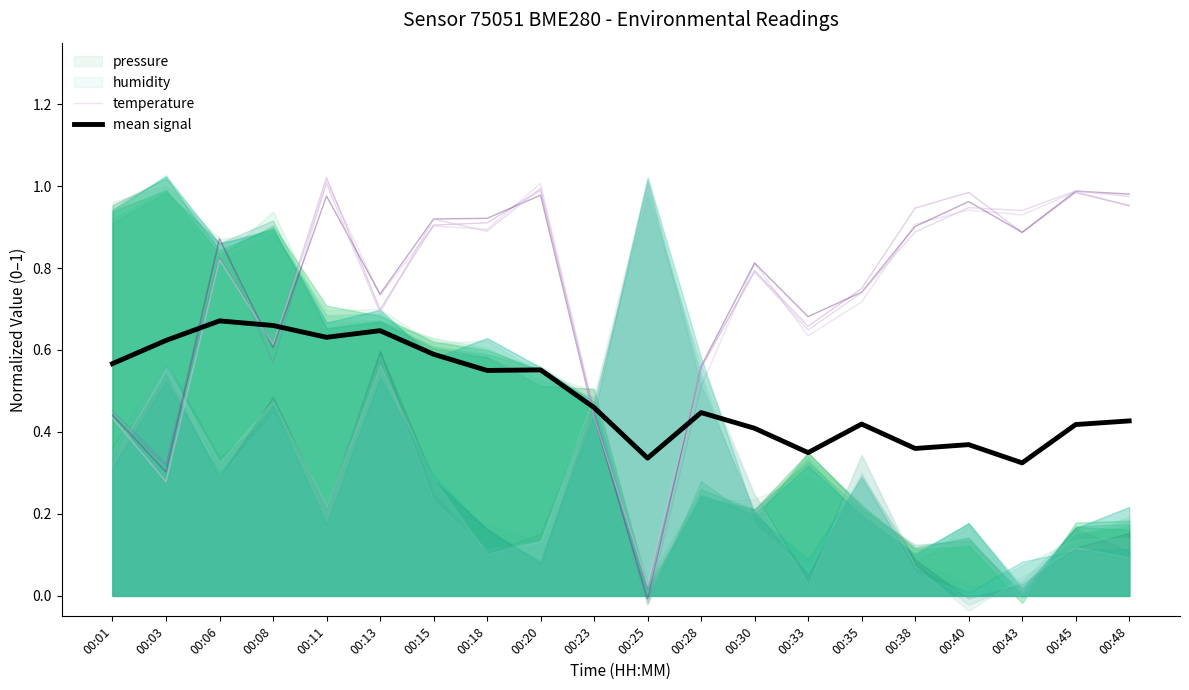

What is the value of the mean signal point at the 1st from the left?

0.6